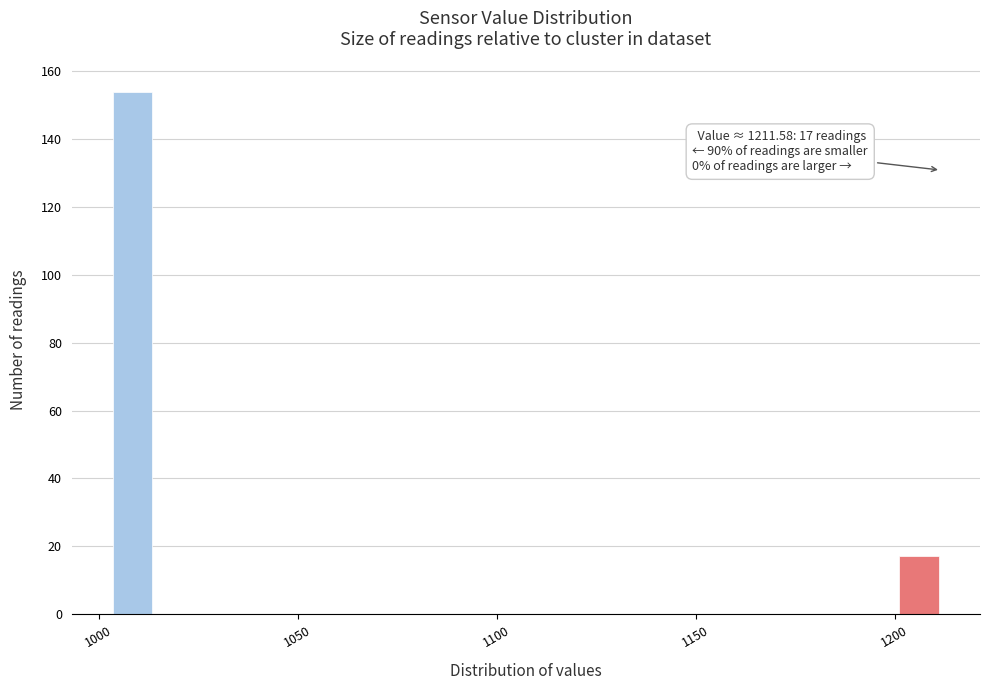

Read against the x-axis, roughly where is the centre of the tallest bar?

1010